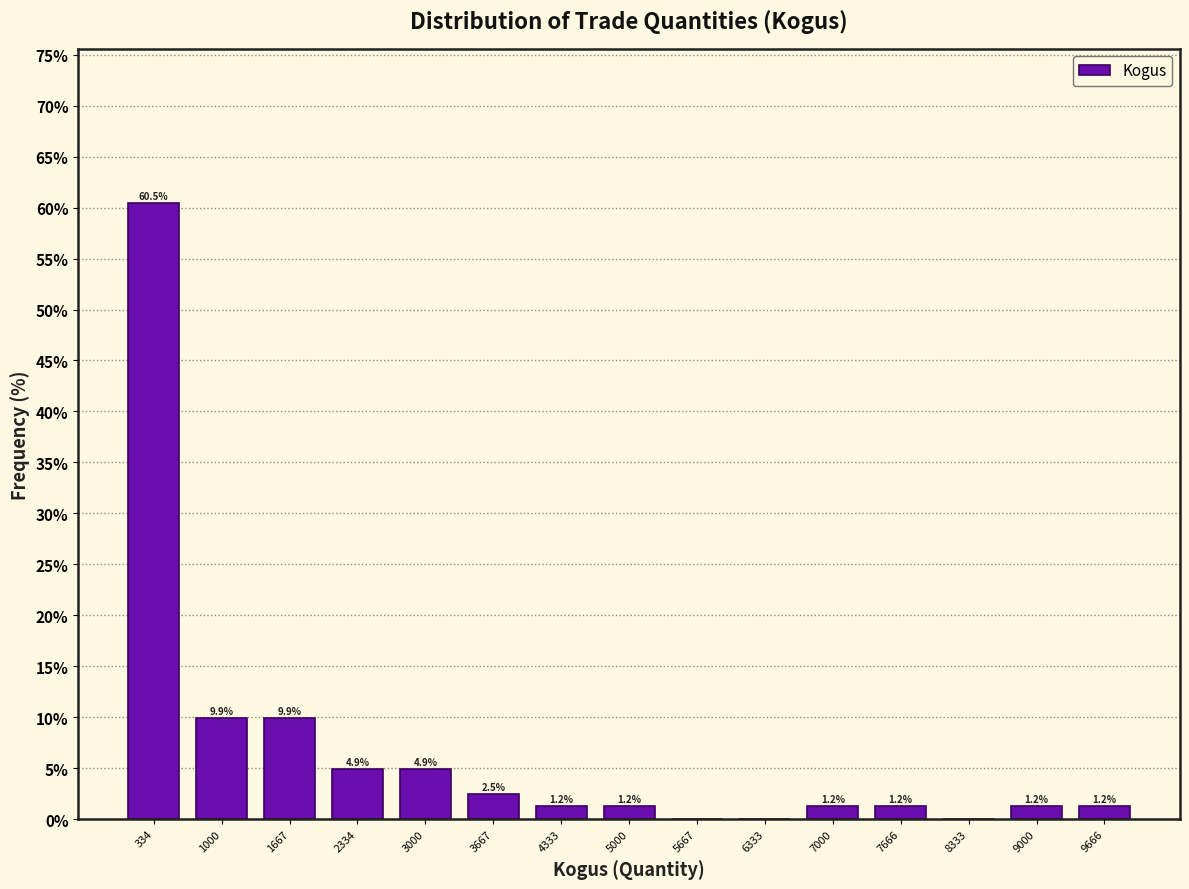

Over which range of the x-axis is the bar tallest?

0 to 700